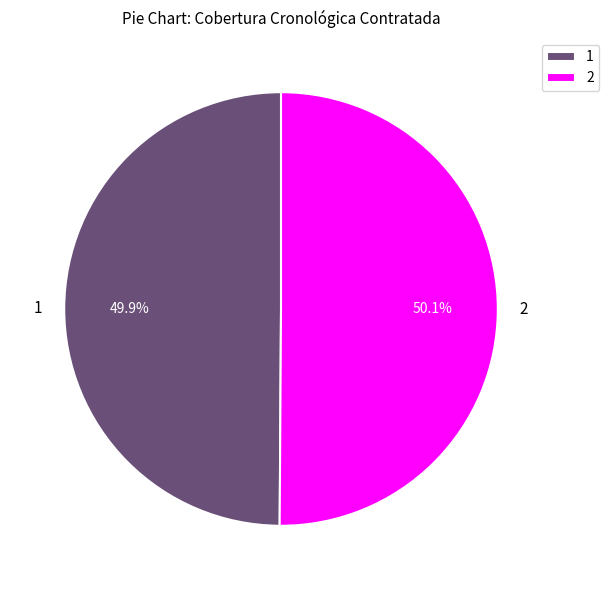

Does any single category account for the majority?

Yes